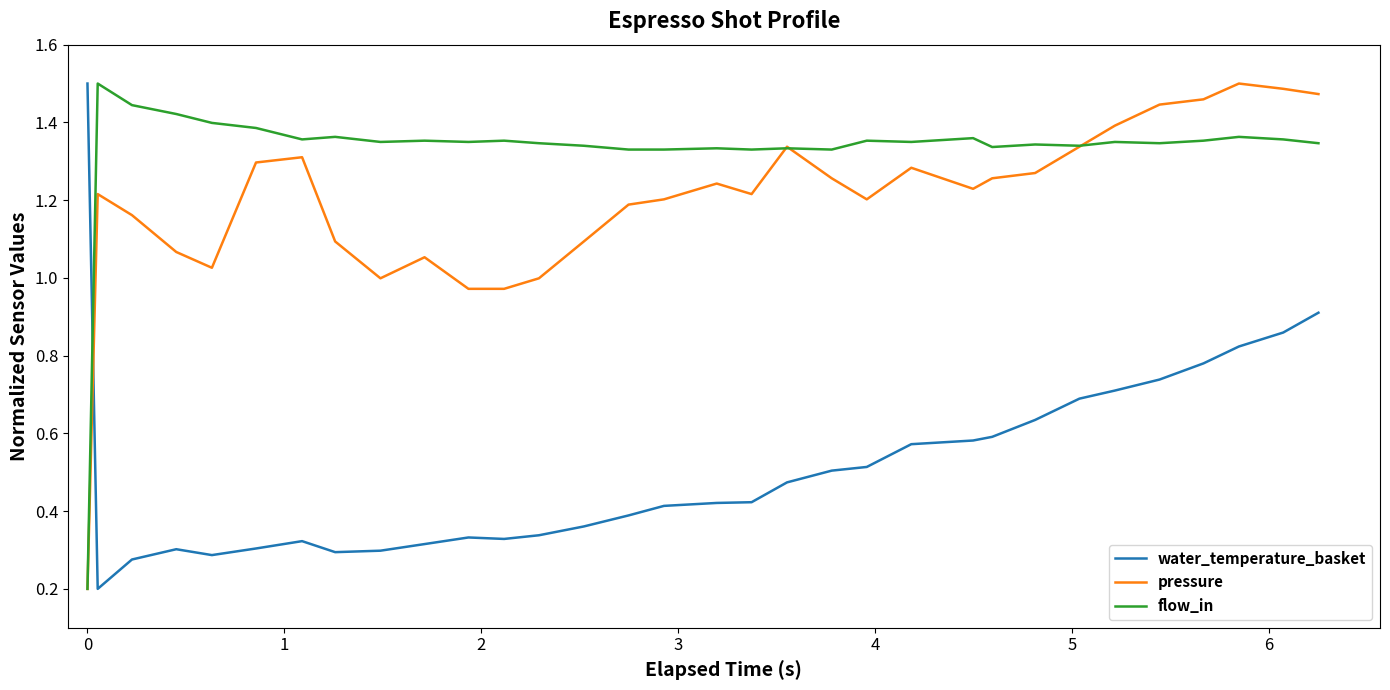

How many intersections are there between flow_in and water_temperature_basket?

1